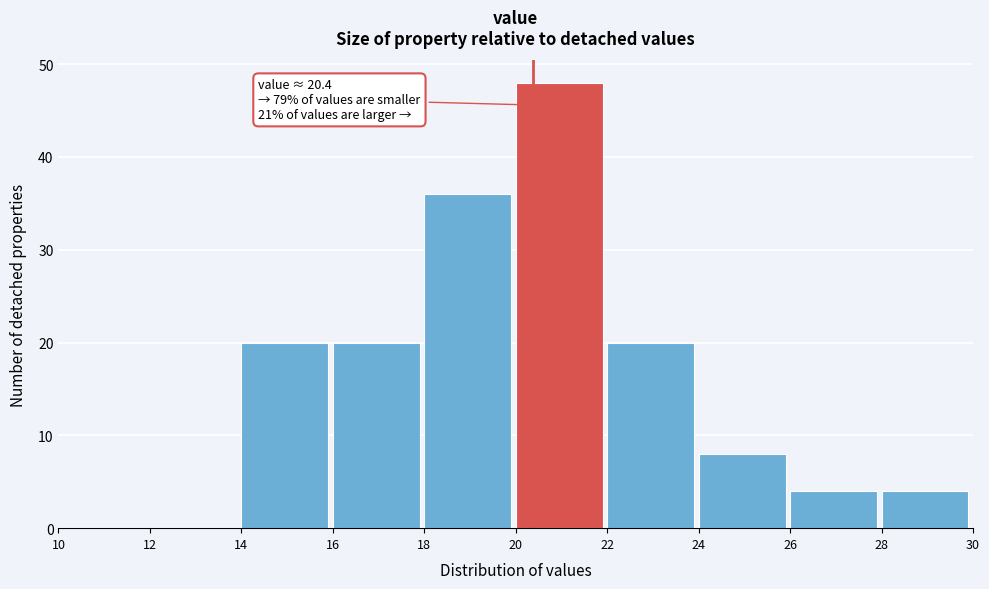

Over which range of the x-axis is the bar tallest?

20 to 22